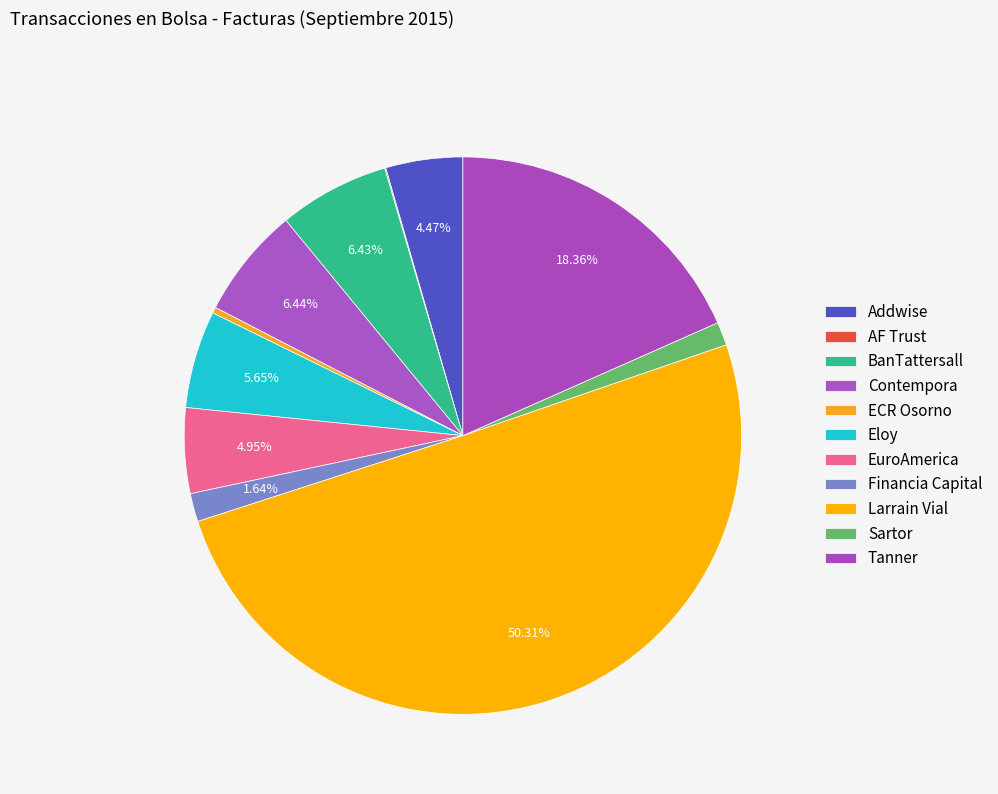

What is the ratio of the value at ECR Osorno to the value at Addwise?

0.1